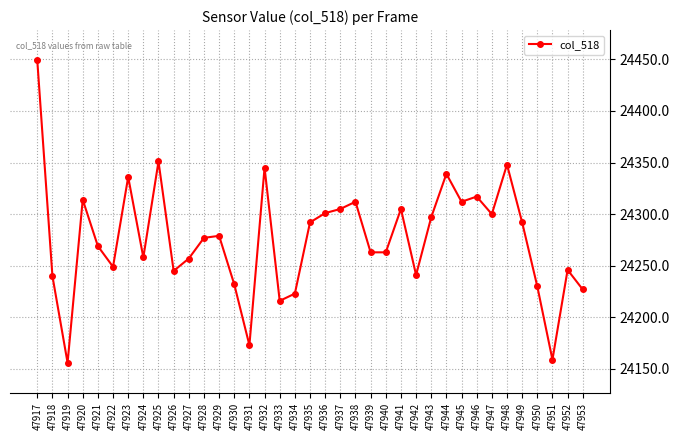

Count the number of categories in the chart.

37